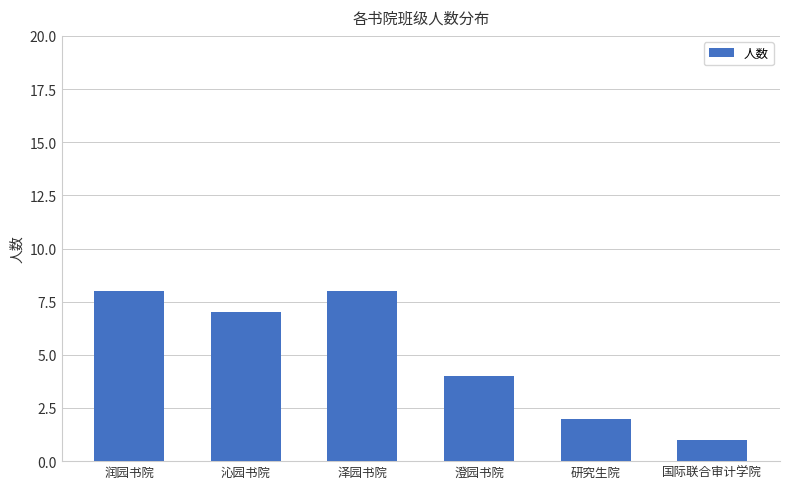

What is the difference between the maximum and minimum values?

7